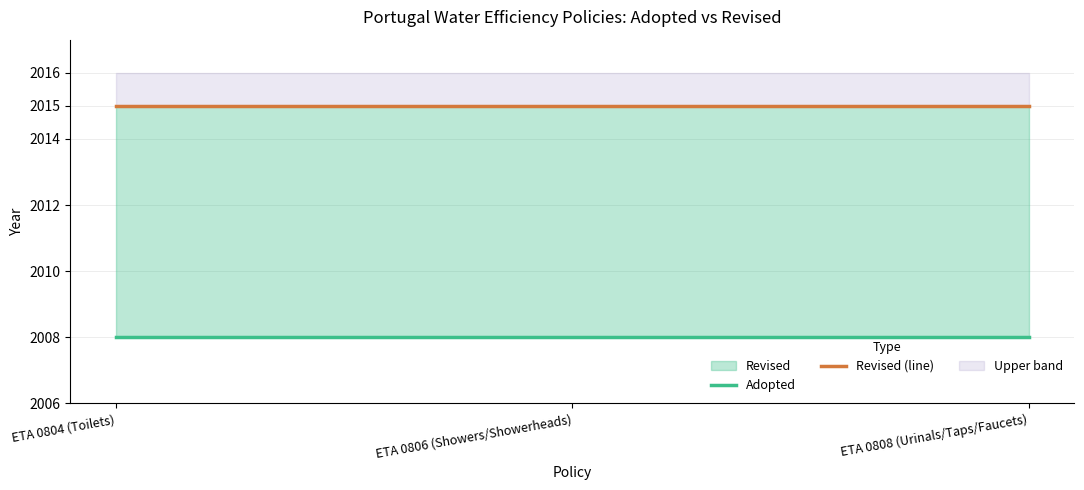

True or false: Revised (line) has a value of 1094 at ETA 0808 (Urinals/Taps/Faucets).

False